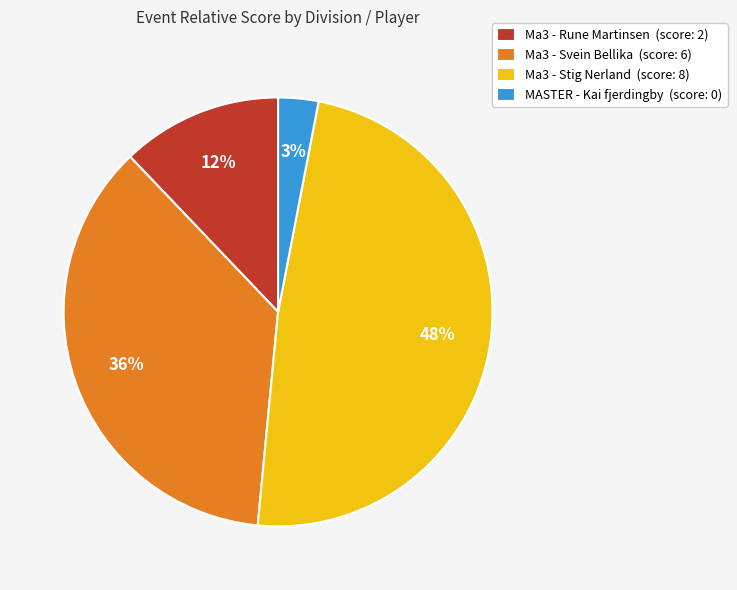

How many slices are in this pie chart?

4